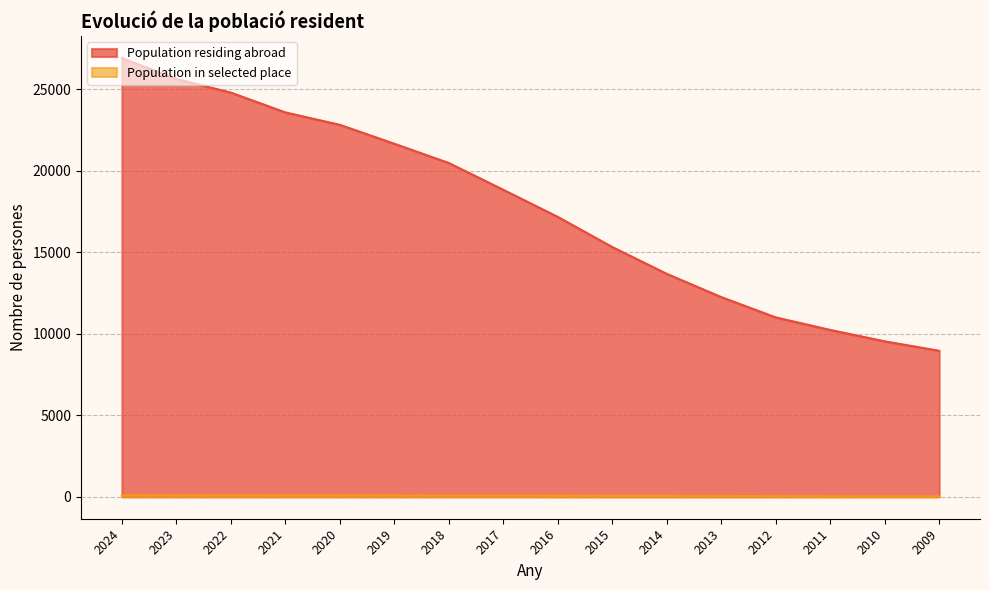

At how many categories does at least one series exceed 4373?

16